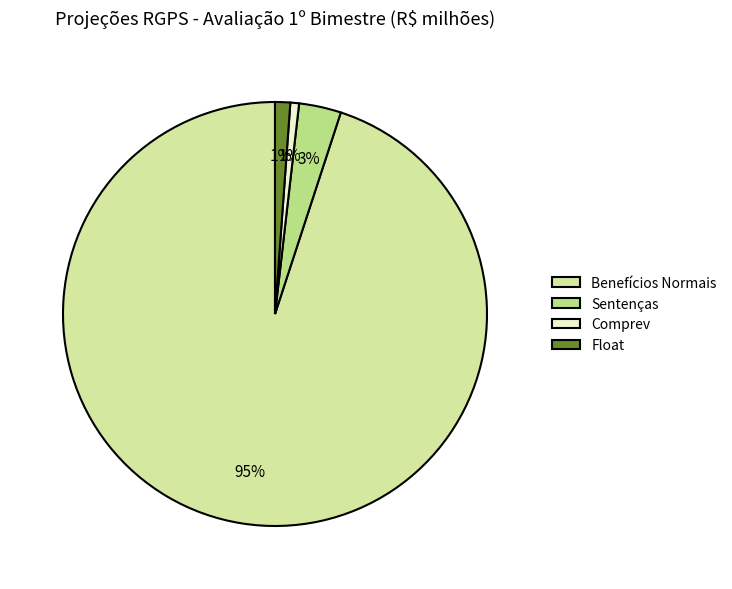

Between Benefícios Normais and Sentenças, which is larger?

Benefícios Normais